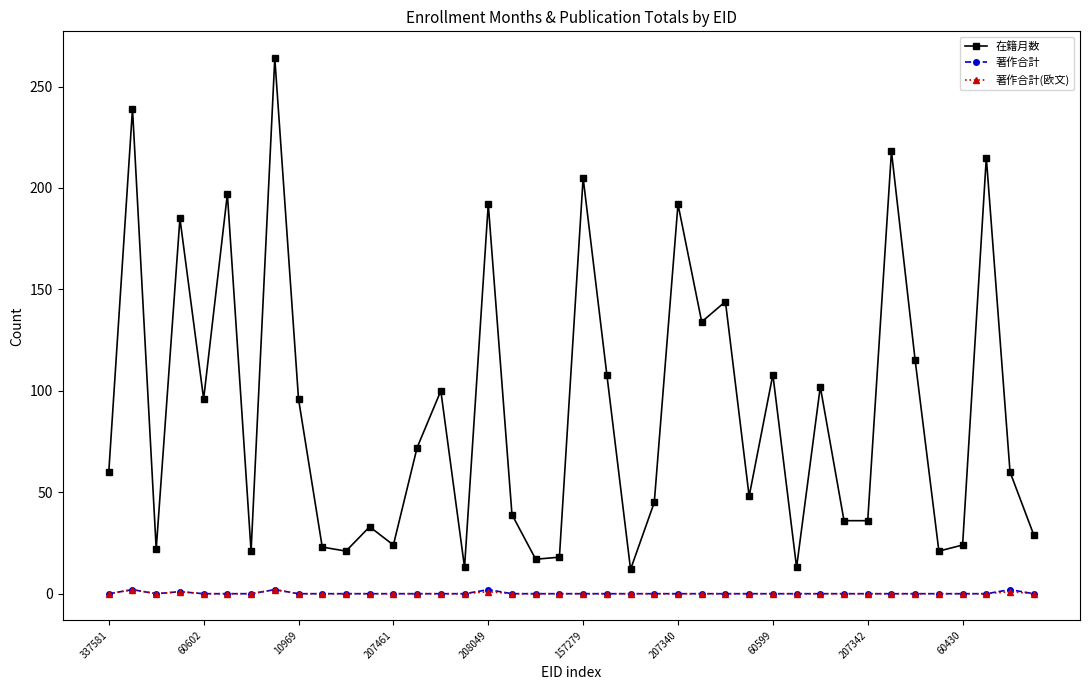

True or false: 在籍月数 has more than 0 interior local peaks.

True